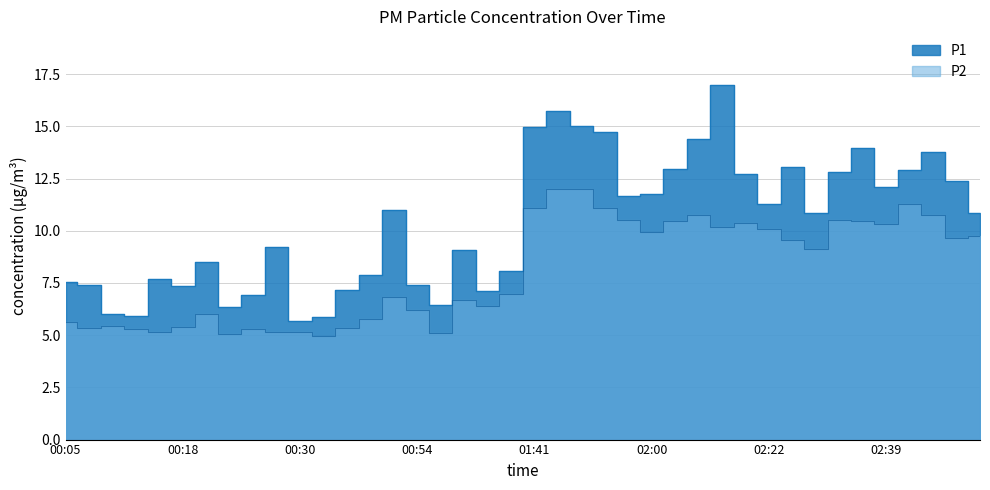

What are all the series names shown in the legend?

P1, P2